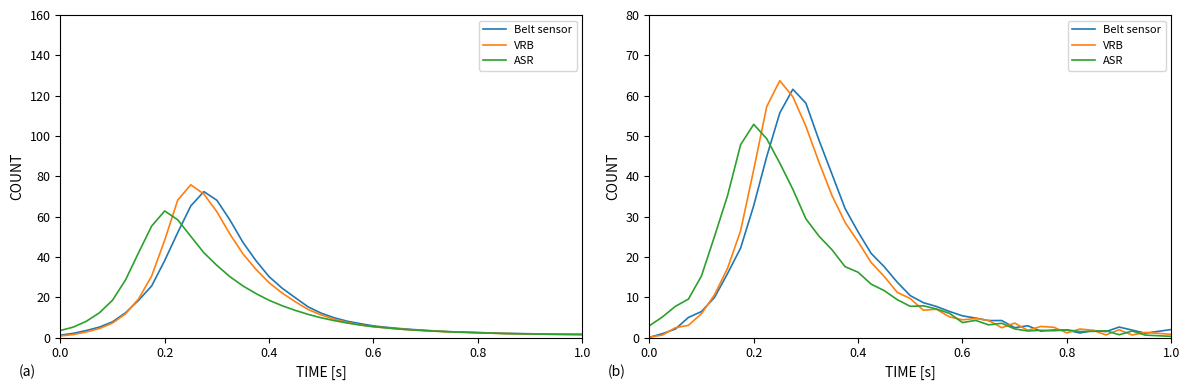

What are all the series names shown in the legend?

Belt sensor, VRB, ASR